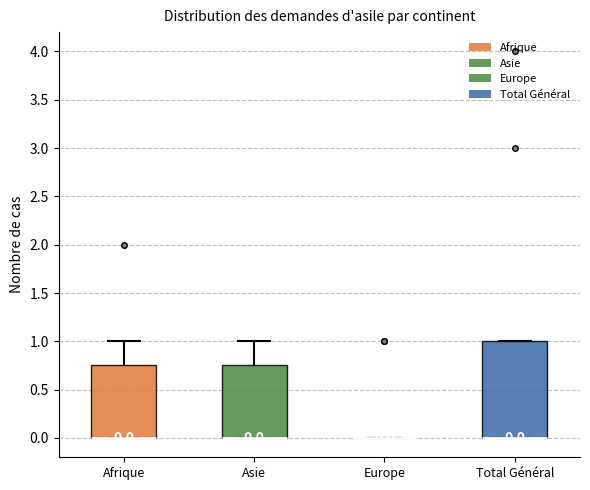

Which box is the tallest, from its lower edge to its upper edge?

Total Général